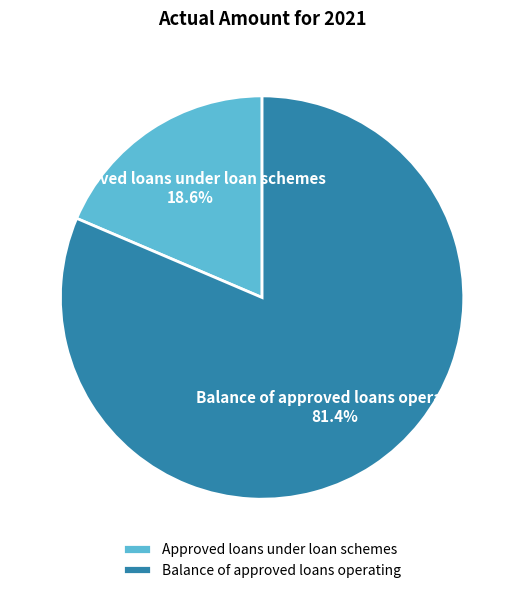

How many segments does this pie chart have?

2